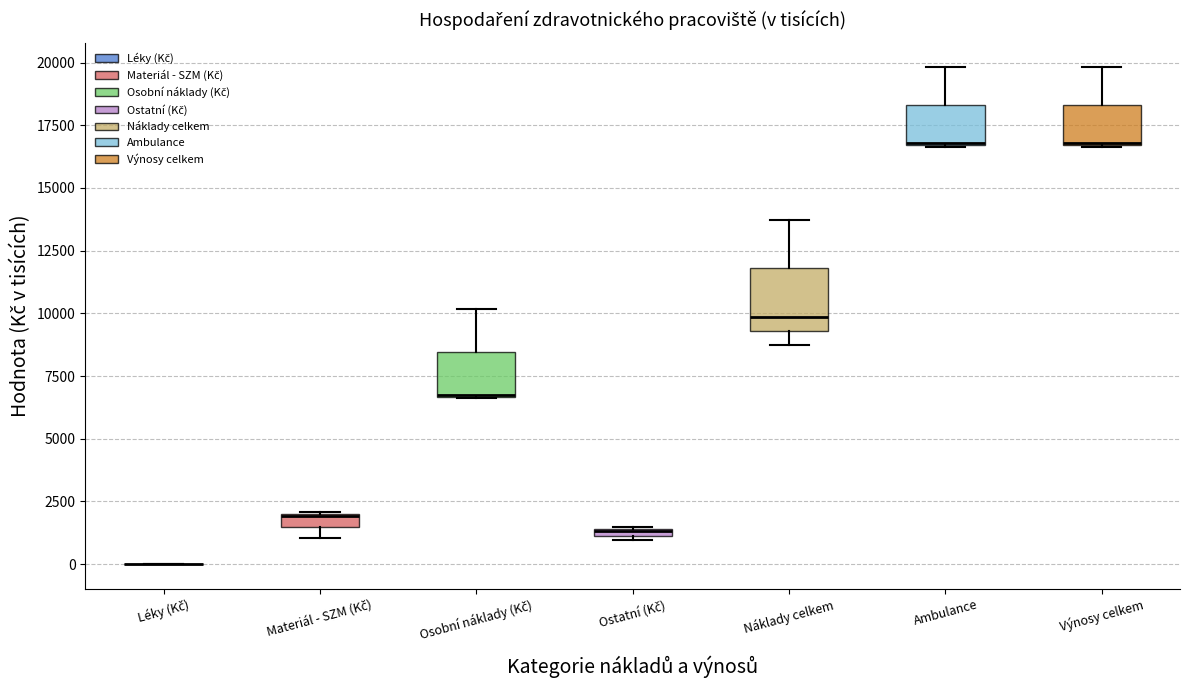

Comparing the boxes themselves (not the whiskers), which one is the tallest?

Náklady celkem